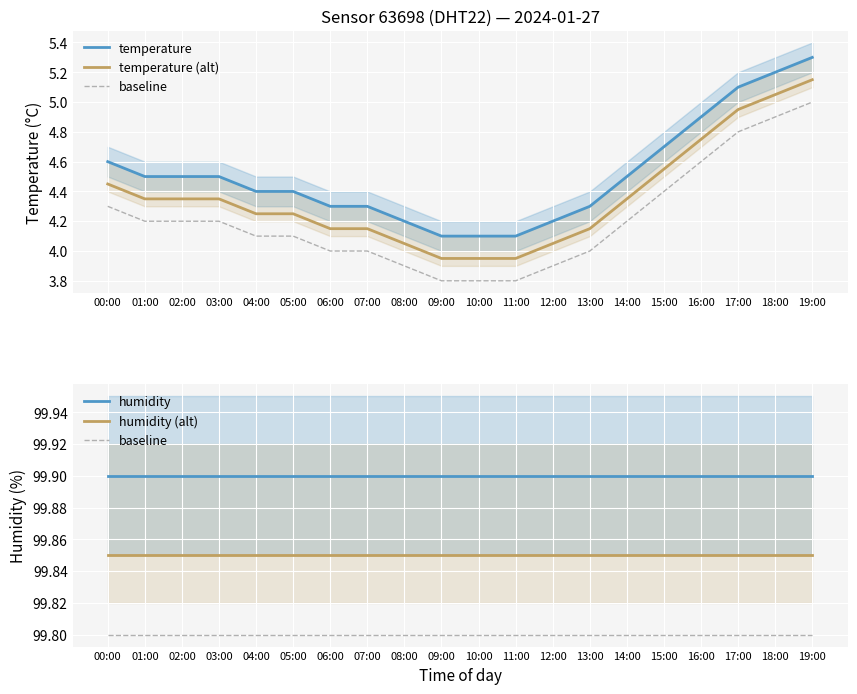

The value of humidity (alt) at 09:00 is 99.9. True or false?

True